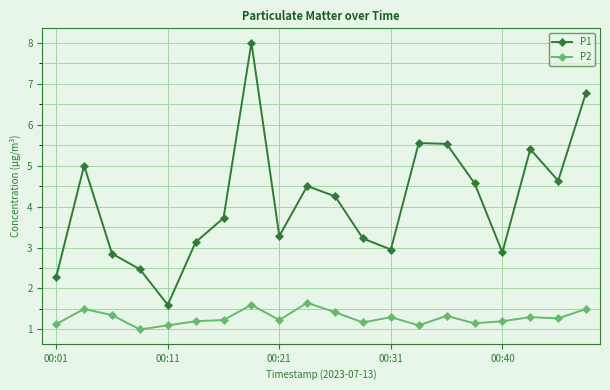

True or false: P2 and P1 cross at least once.

False